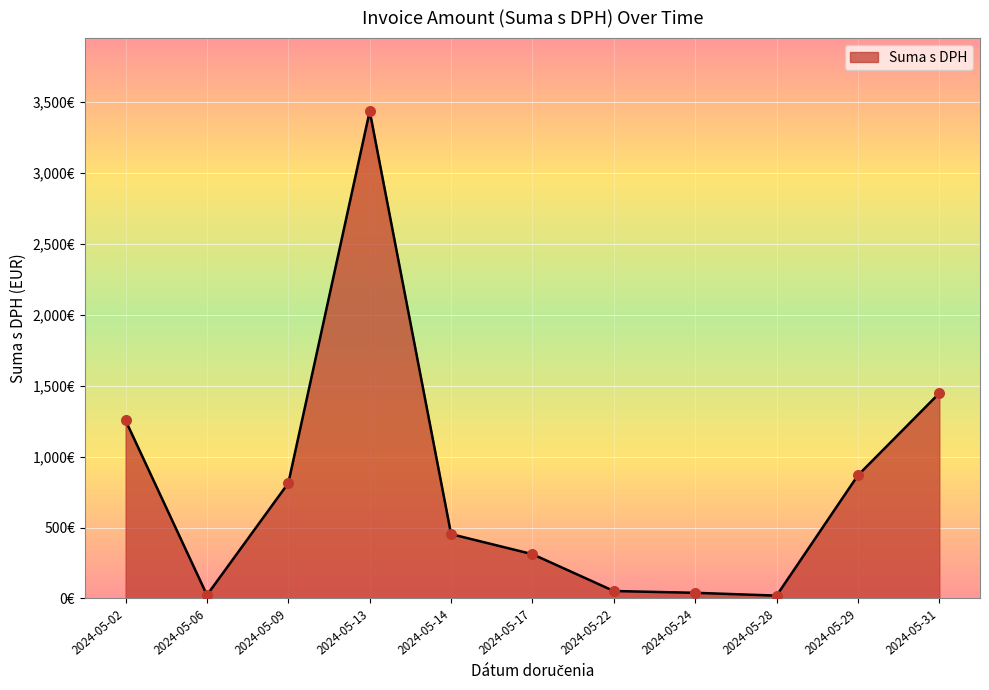

Which has a higher value, 2024-05-09 or 2024-05-24?

2024-05-09